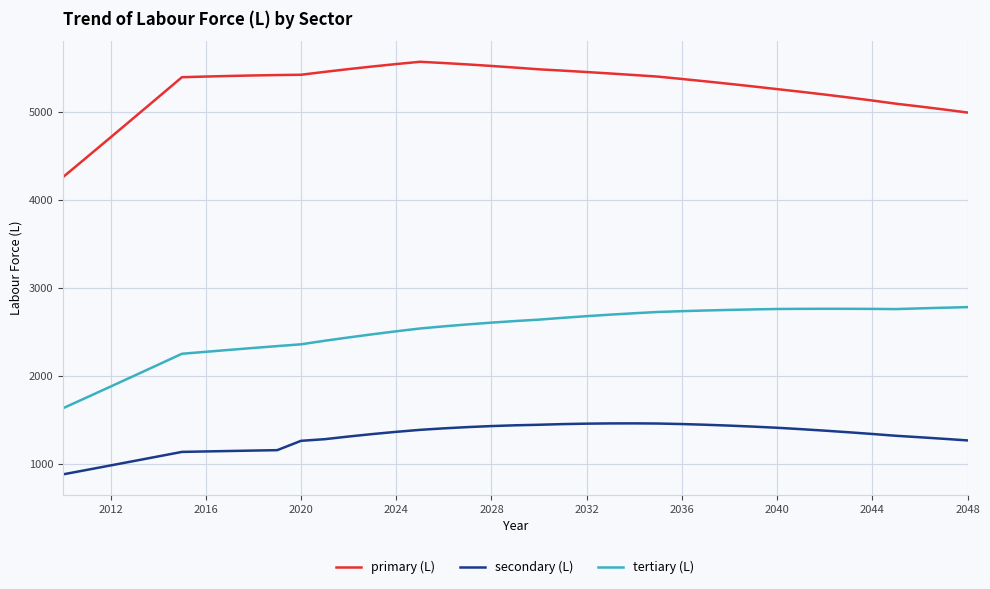

Which series has the largest total across all categories?

primary (L)